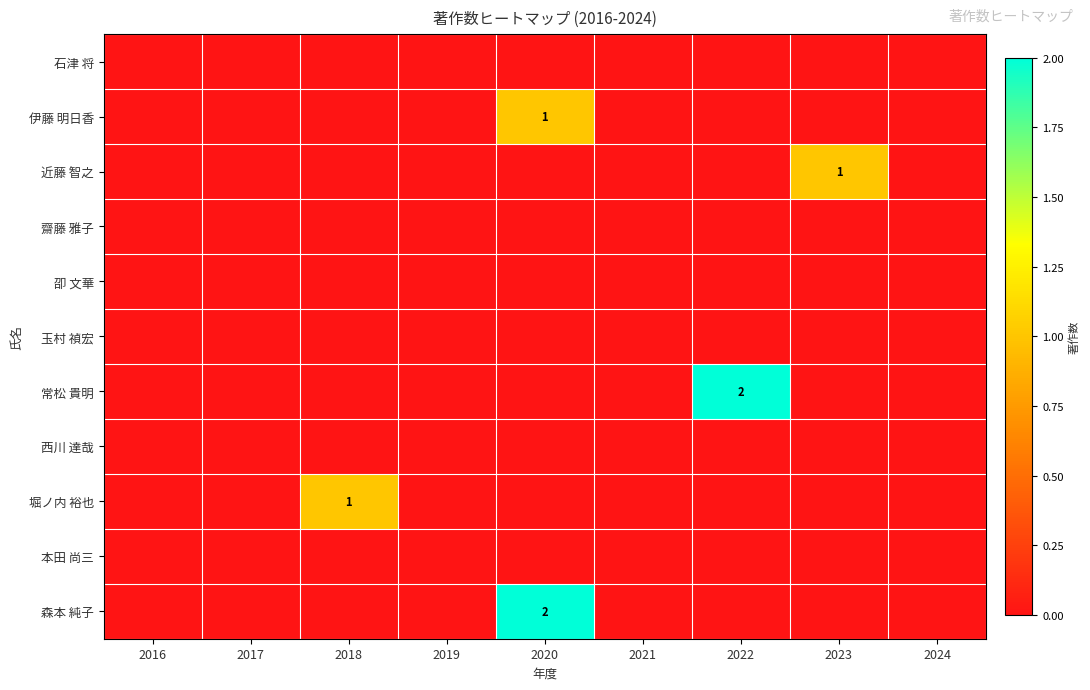

At which category is the sum across all series the highest?

2020